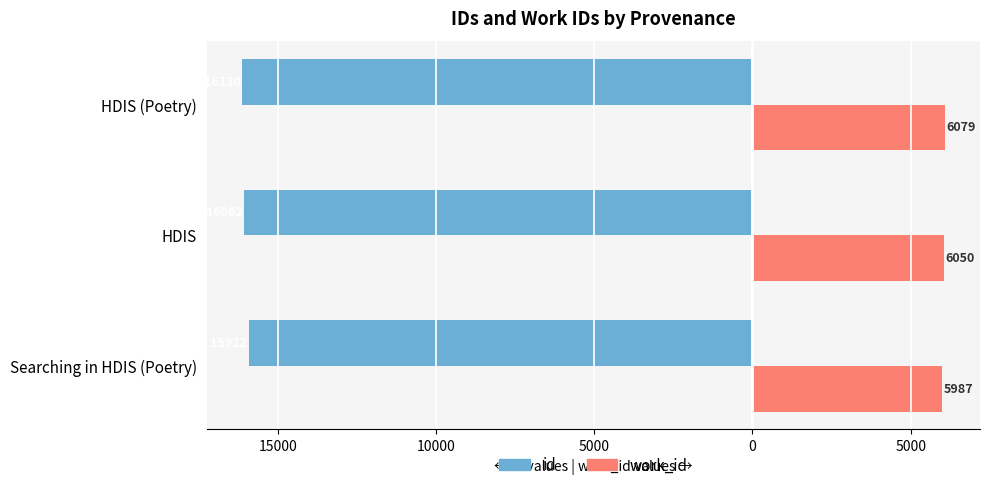

What are all the series names shown in the legend?

id, work_id